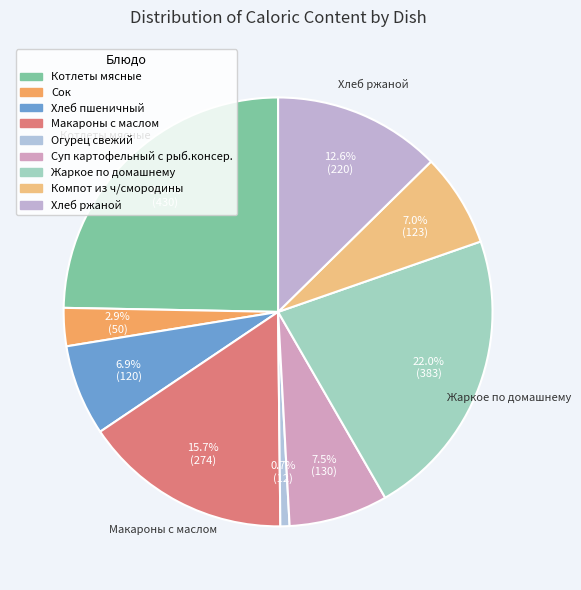

What percentage is the Хлеб ржаной slice, to the nearest percent?

13%